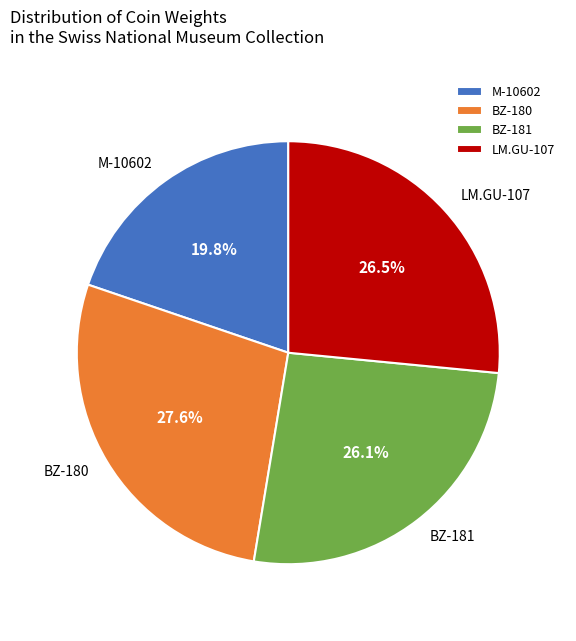

True or false: LM.GU-107 accounts for 40% of the total.

False